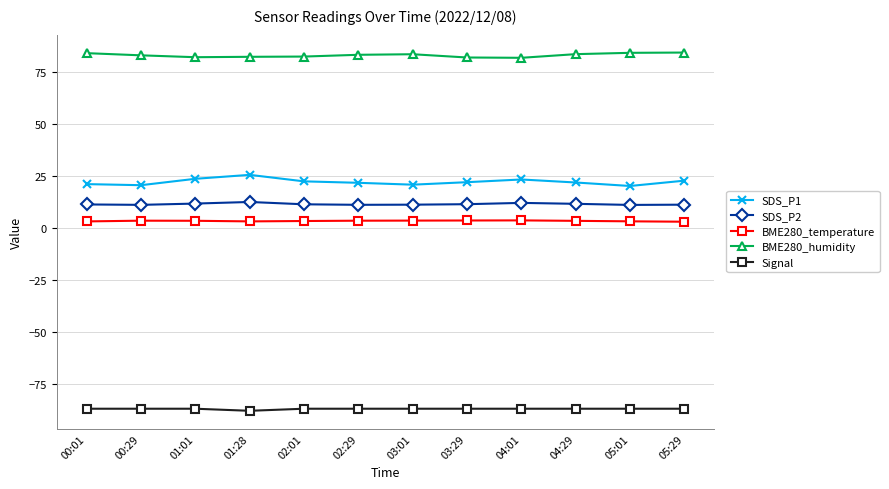

The SDS_P1 series shows 25.6 at 01:28. True or false?

True